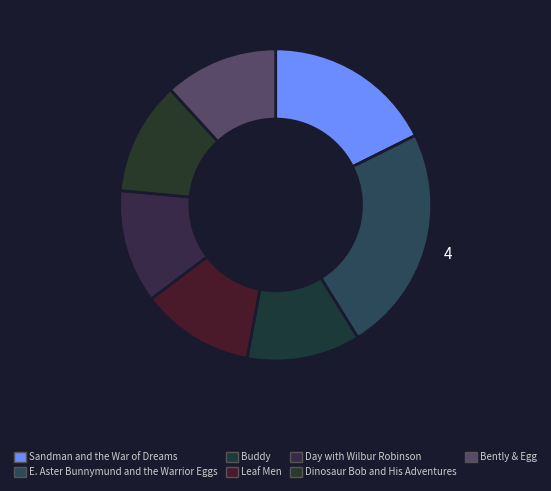

Rank the categories by value from lowest to highest.

Buddy, Leaf Men, Day with Wilbur Robinson, Dinosaur Bob and His Adventures, Bently & Egg, Sandman and the War of Dreams, E. Aster Bunnymund and the Warrior Eggs